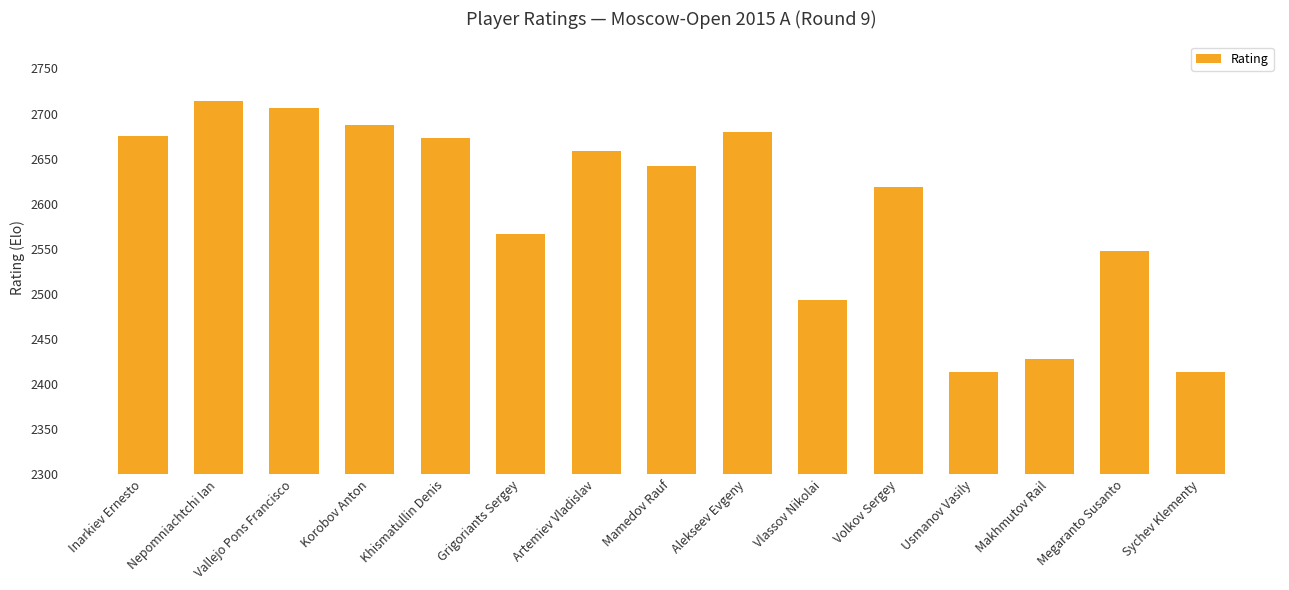

How many data points are less than 2642?

7